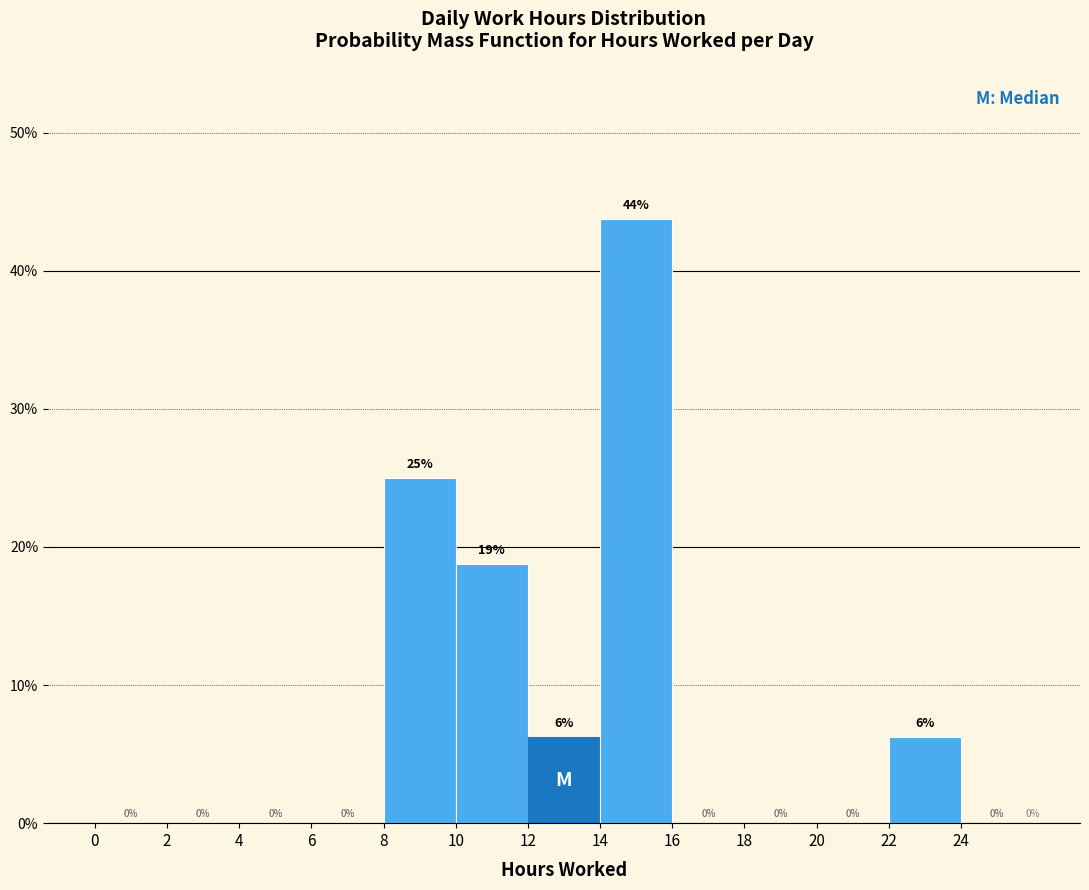

Over which range of the x-axis is the bar tallest?

14 to 16